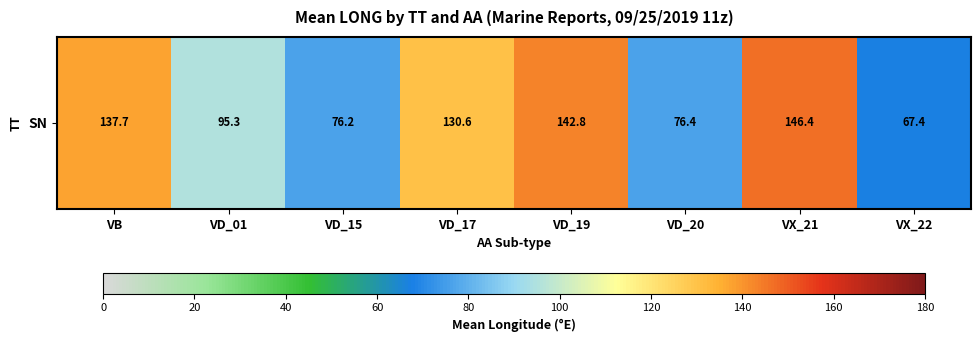

Which label corresponds to the smallest value in the chart?

VX_22